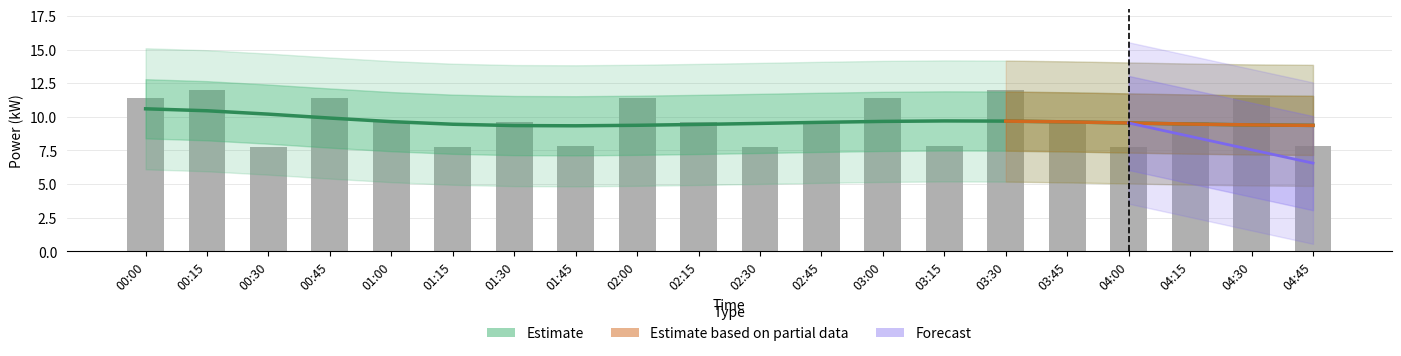

List the labels in order of value, largest first.

00:15, 03:30, 00:00, 00:45, 02:00, 03:00, 04:30, 01:00, 02:15, 03:45, 01:30, 02:45, 04:15, 01:45, 03:15, 04:45, 00:30, 01:15, 02:30, 04:00